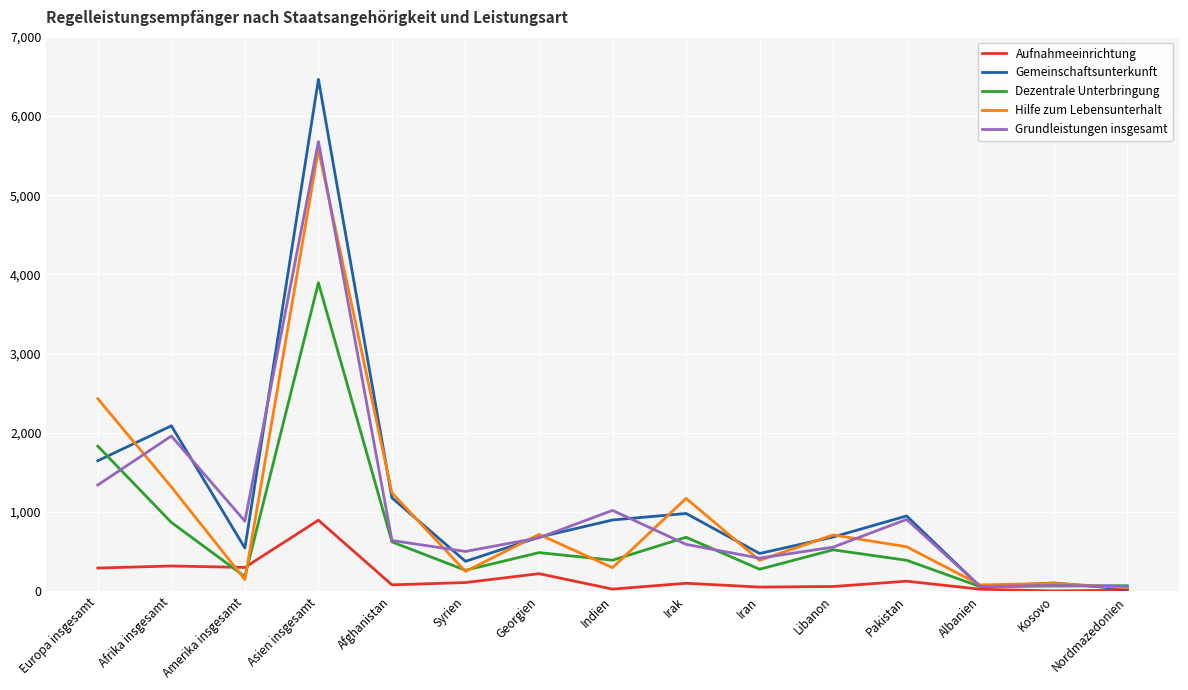

True or false: Gemeinschaftsunterkunft has more than 0 interior local peaks.

True